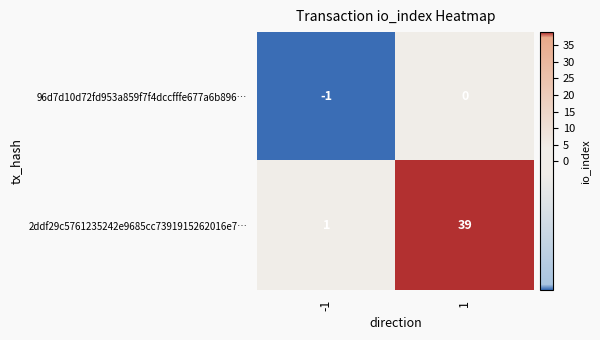

Reading right to left, transcribe all the data shown in this chart.

96d7d10d72fd953a859f7f4dccfffe677a6b896…: 0	-1
2ddf29c5761235242e9685cc7391915262016e7…: 39	1